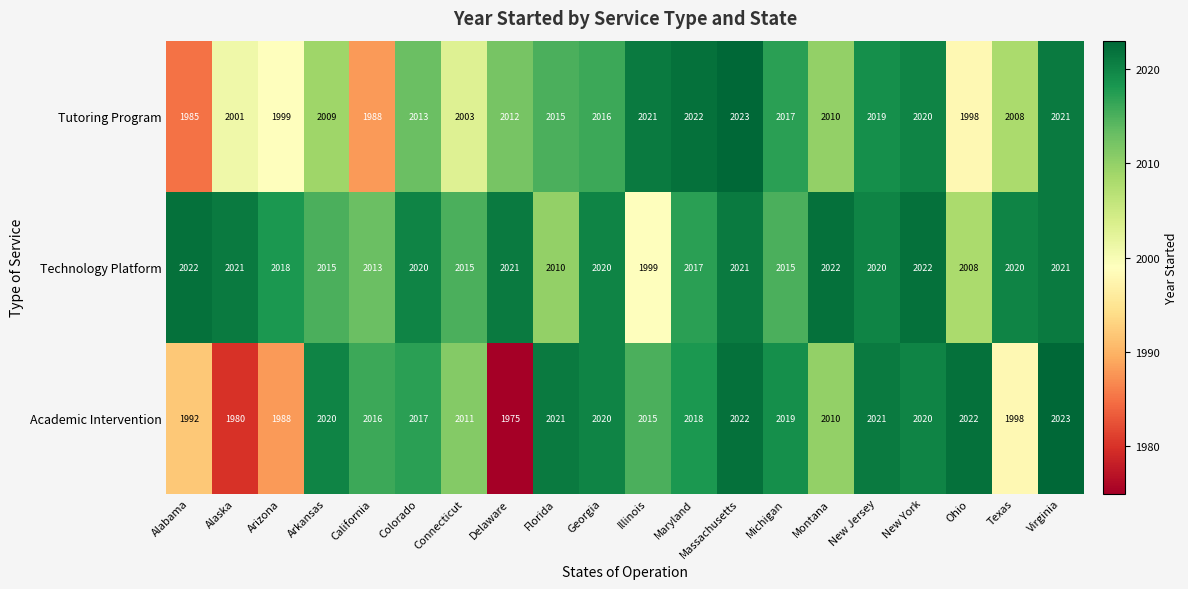

What is the sum of the Technology Platform values at Florida and Maryland?

4027